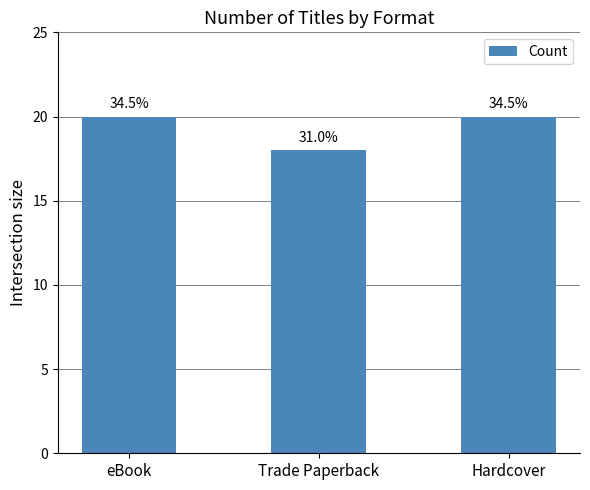

The chart shows a value of 20 at eBook. True or false?

True